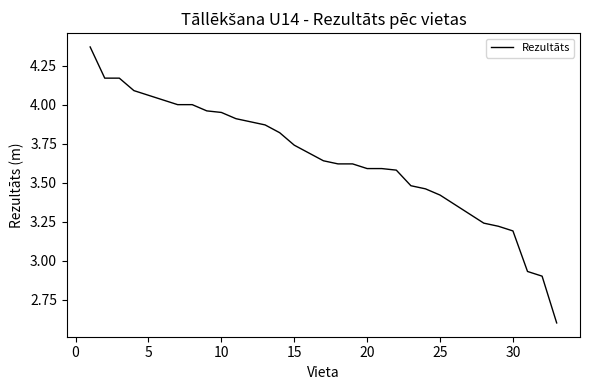

What is the minimum value shown in the chart?

2.6